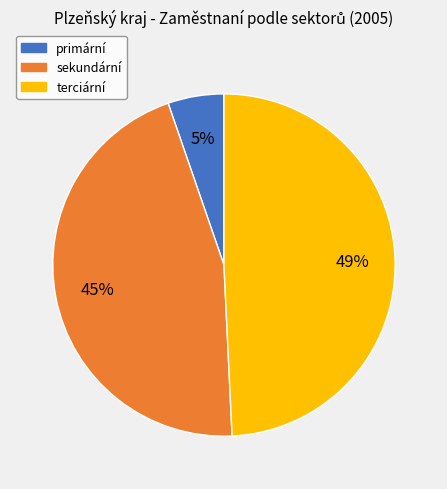

Between sekundární and primární, which is larger?

sekundární